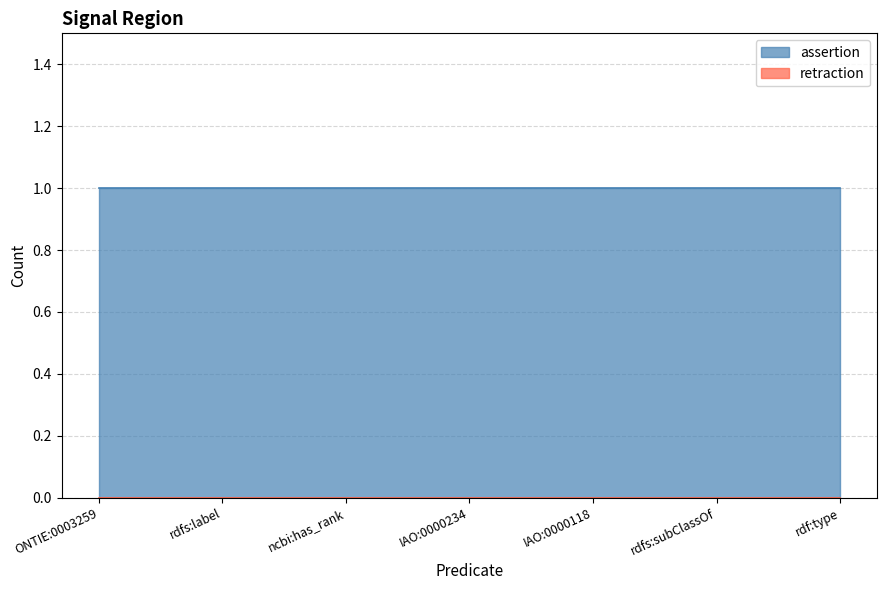

Which category has the lowest value across all series?

ONTIE:0003259